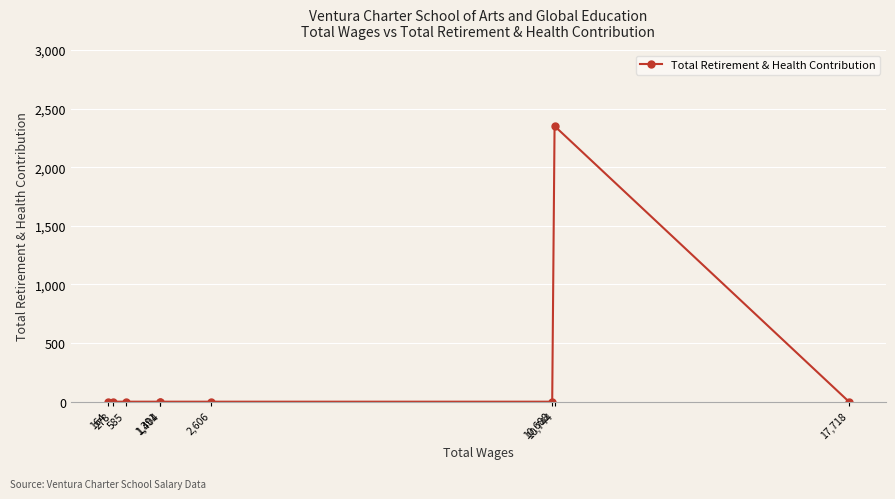

At which label is the value closest to 1176?

17,718